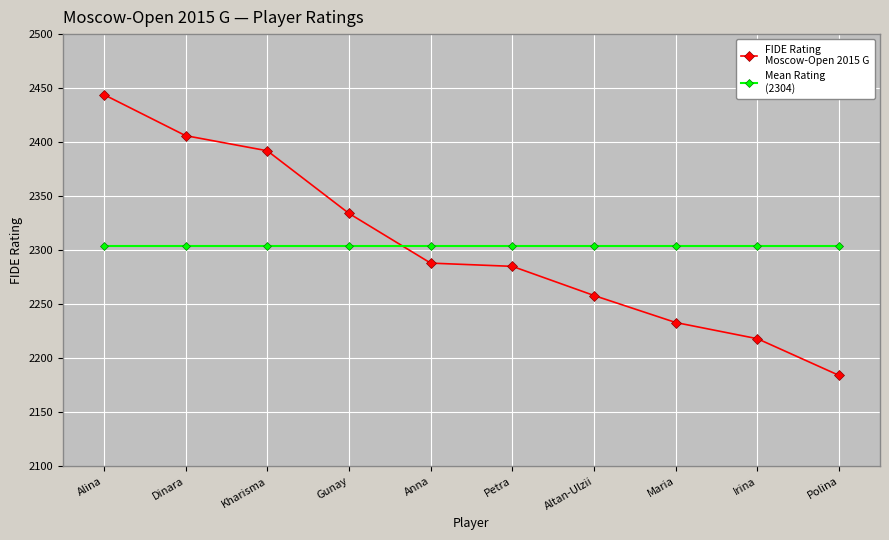

At which category does the chart reach its peak across all series?

Alina